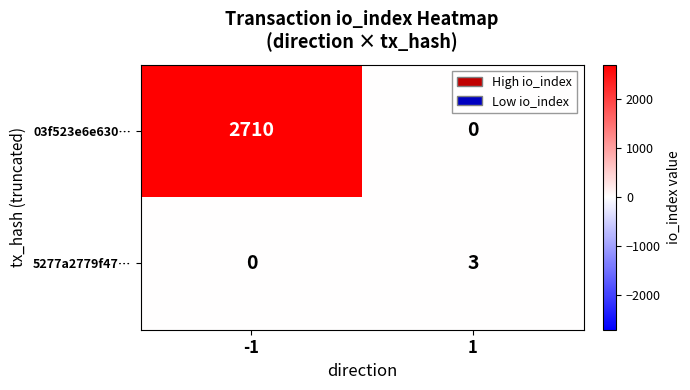

What is the maximum value for 5277a2779f47…?

3